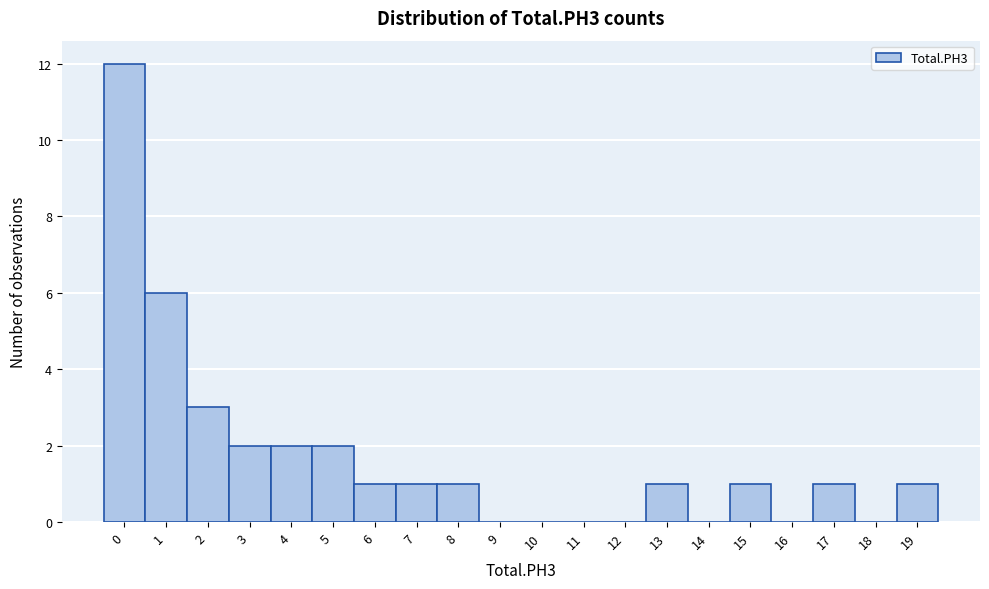

Reading left to right, list every bar in this chart as the range it spans on the x-axis followed by its height. The values are not printed on the chart, so give them approximately, as read against the axis.

-0.5 to 0.5: 12
0.5 to 1.5: 6
1.5 to 2.5: 3
2.5 to 3.5: 2
3.5 to 4.5: 2
4.5 to 5.5: 2
5.5 to 6.5: 1
6.5 to 7.5: 1
7.5 to 8.5: 1
8.5 to 9.5: 0
9.5 to 10.5: 0
10.5 to 11.5: 0
11.5 to 12.5: 0
12.5 to 13.5: 1
13.5 to 14.5: 0
14.5 to 15.5: 1
15.5 to 16.5: 0
16.5 to 17.5: 1
17.5 to 18.5: 0
18.5 to 19.5: 1